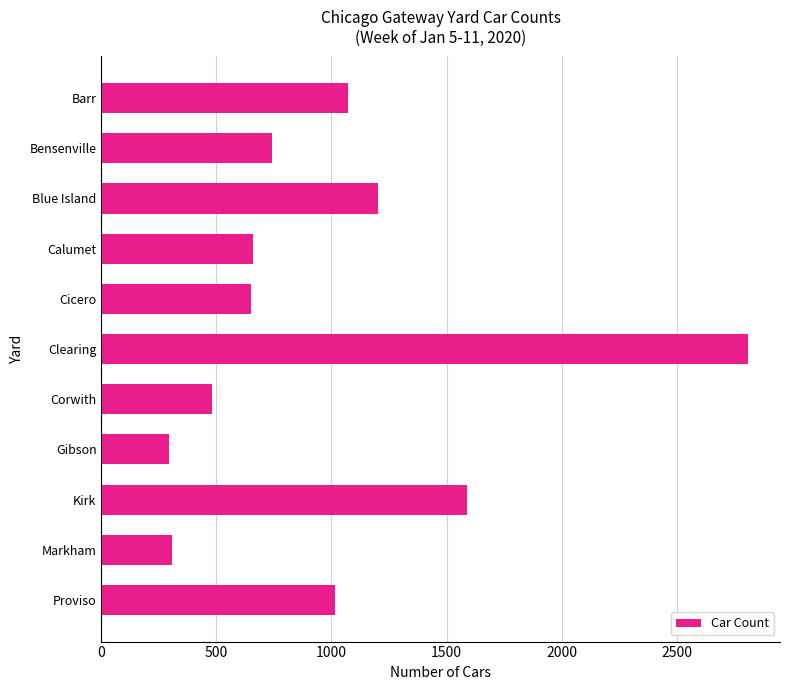

Does the chart contain stacked bars?

No